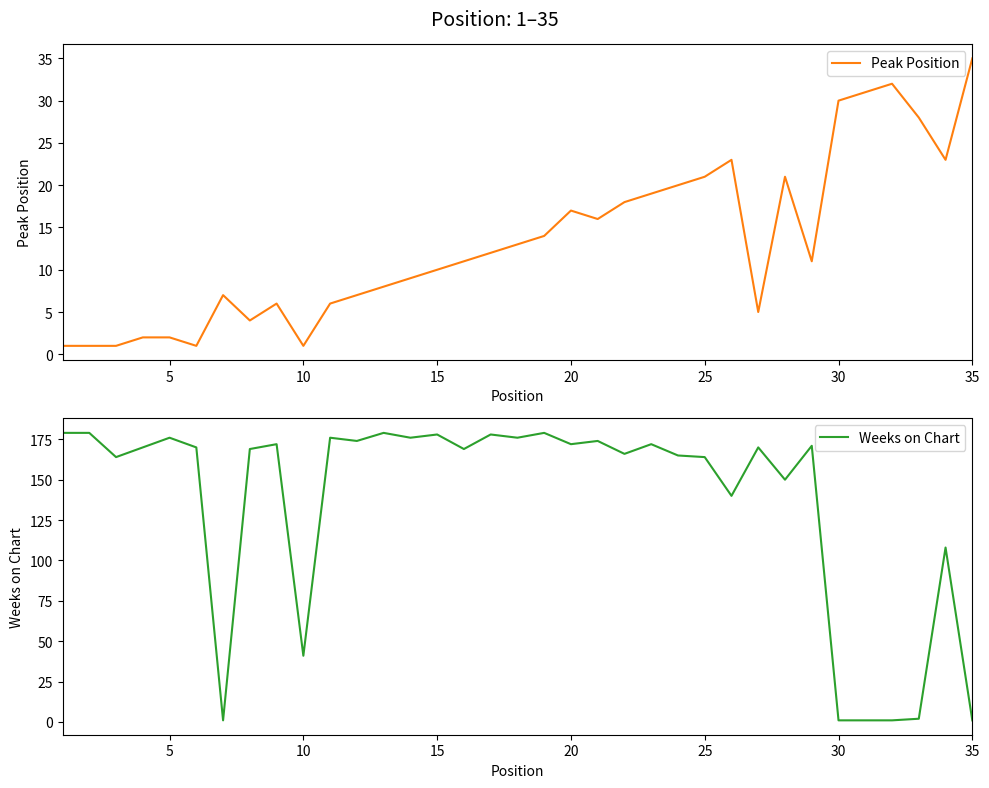

What is the lowest value of the Weeks on Chart series?

1